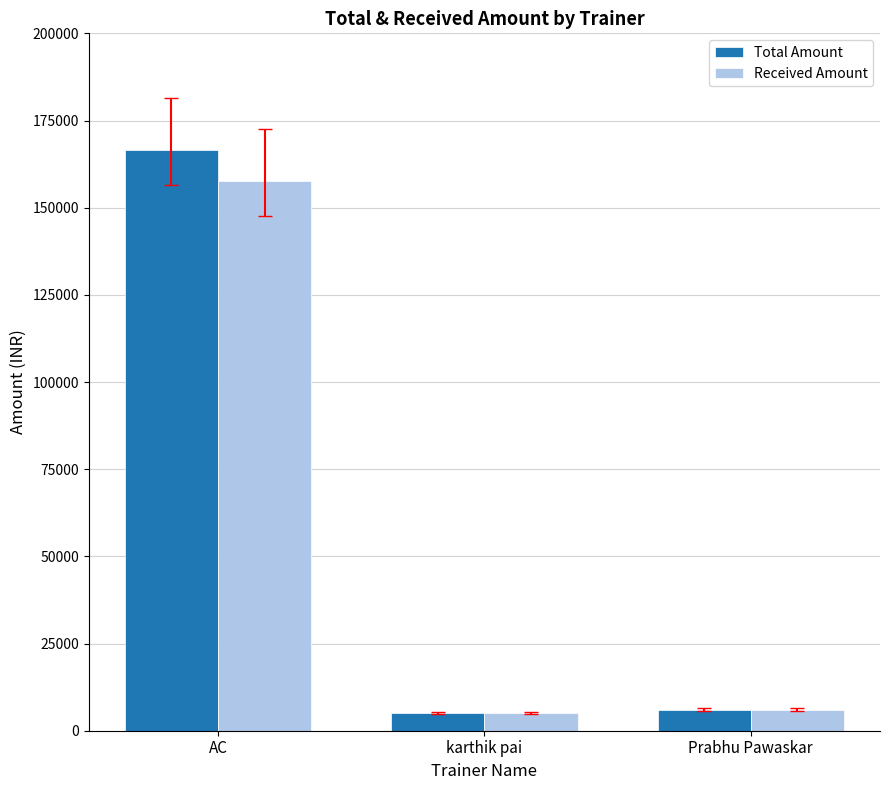

Between AC and Prabhu Pawaskar, which series saw the biggest shift?

Total Amount